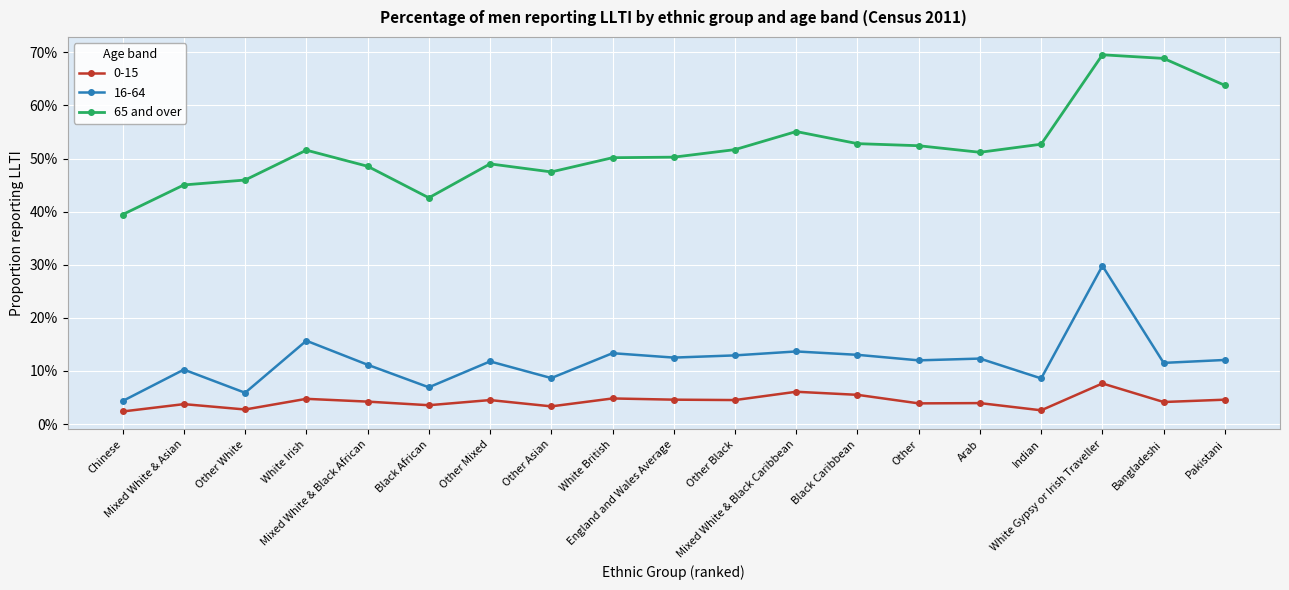

What is the greatest value displayed?

0.7